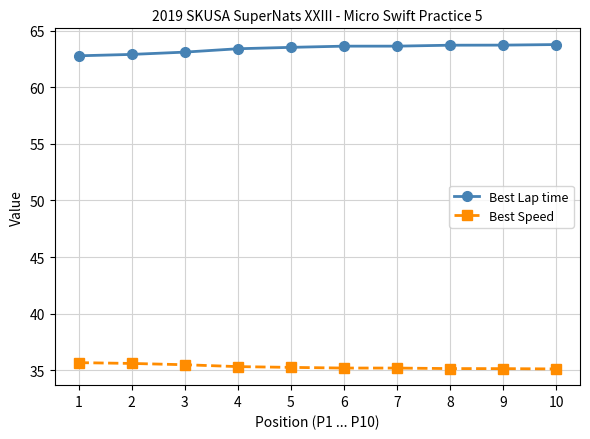

True or false: Best Lap time and Best Speed cross at least once.

False